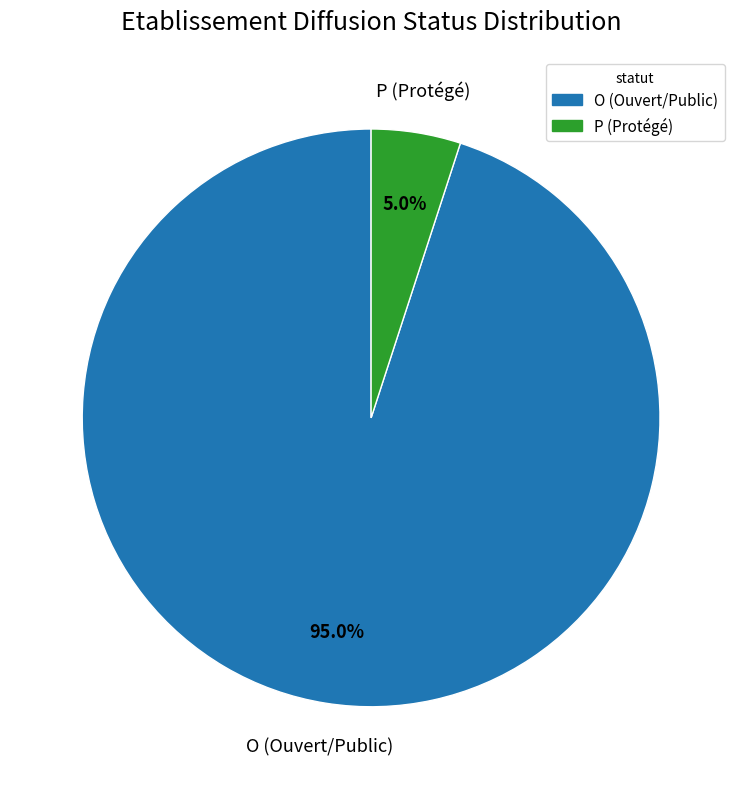

Which slice represents more than half of the pie?

O